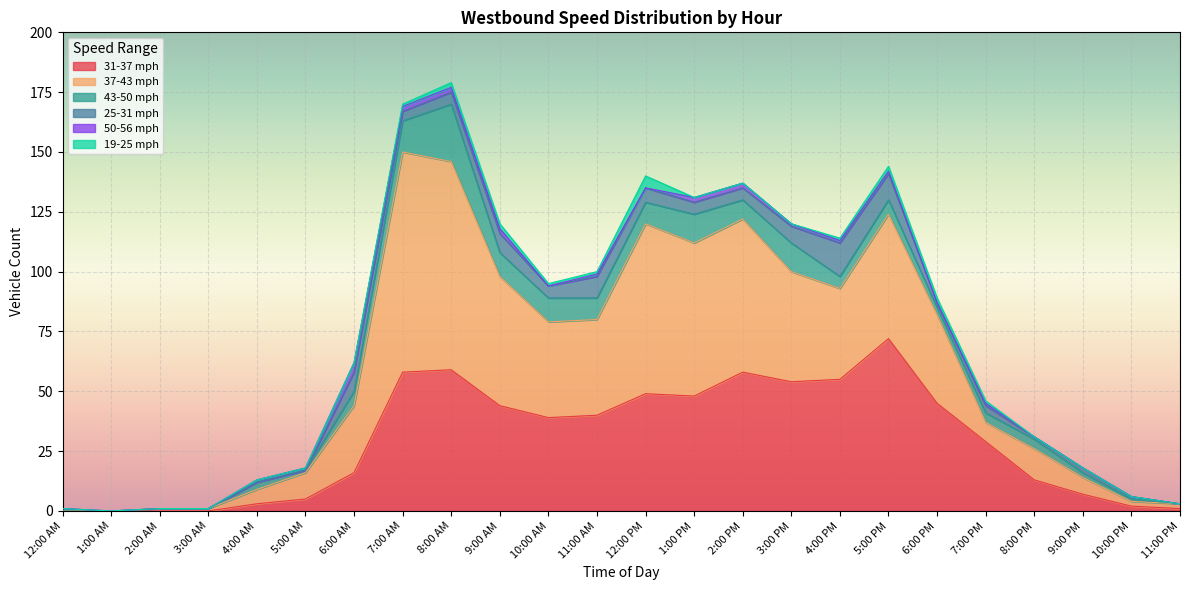

The 19-25 mph series shows 0 at 2:00 PM. True or false?

True